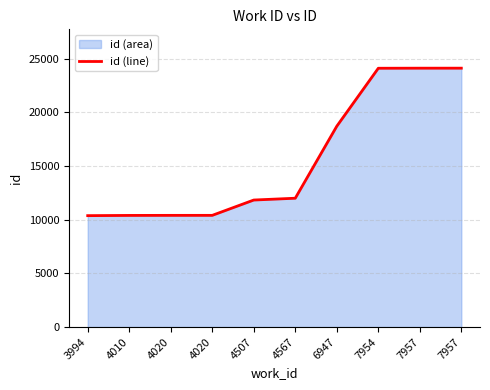

The chart shows a value of 3288 at 4020. True or false?

False